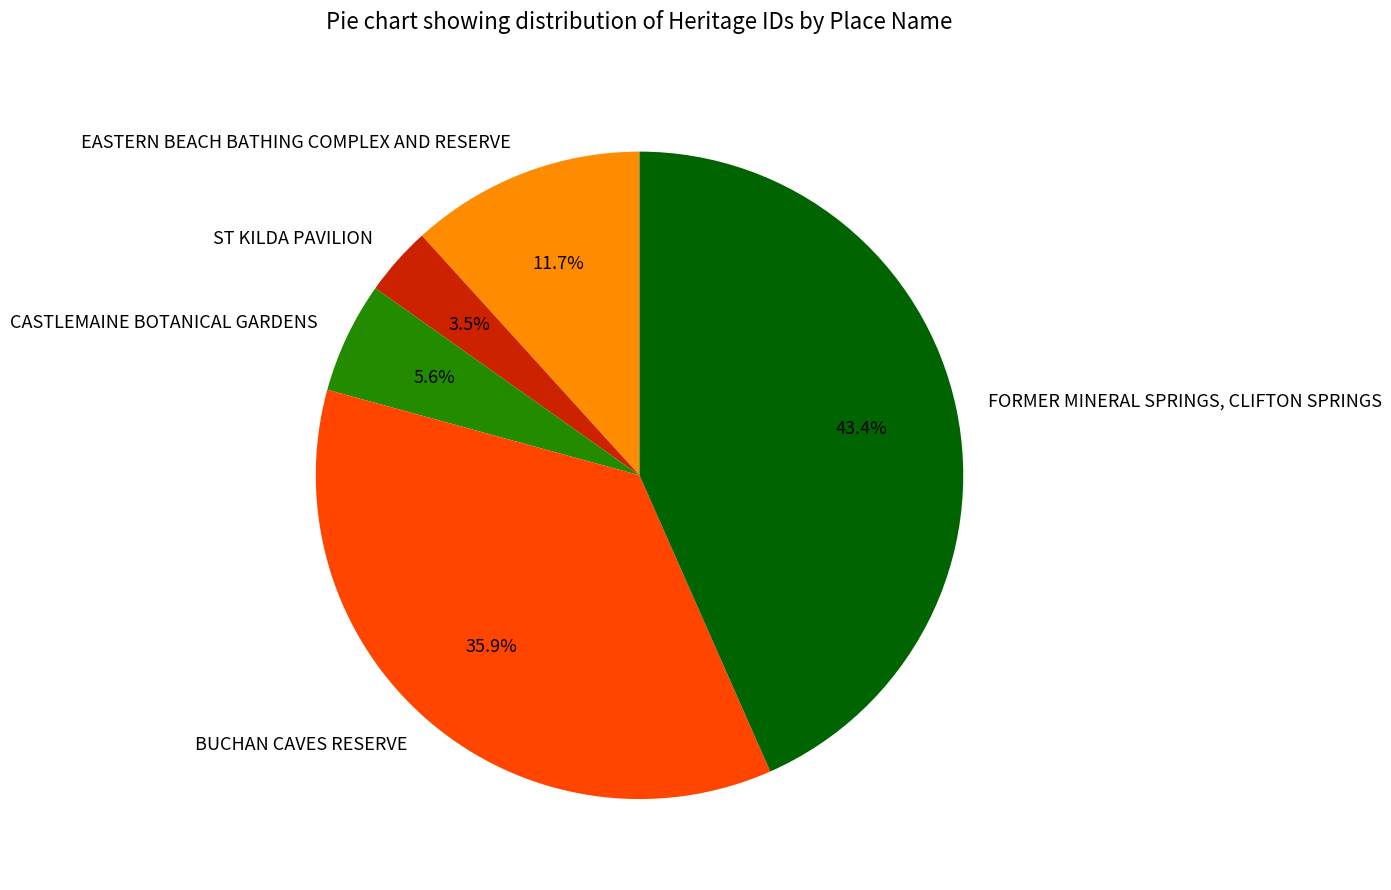

Is there any slice that represents more than half of the pie?

No